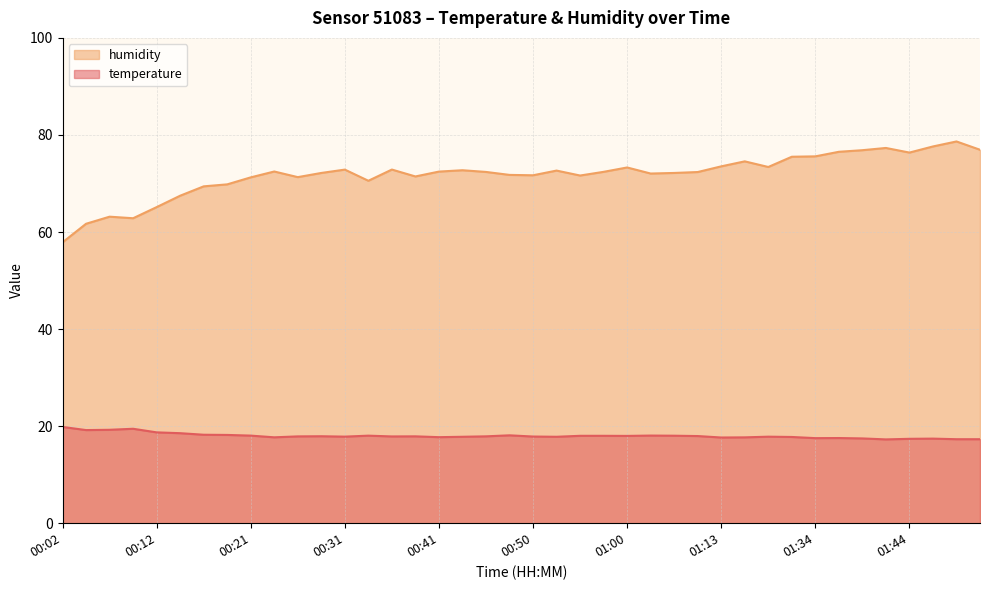

How many lines are shown in the chart?

2